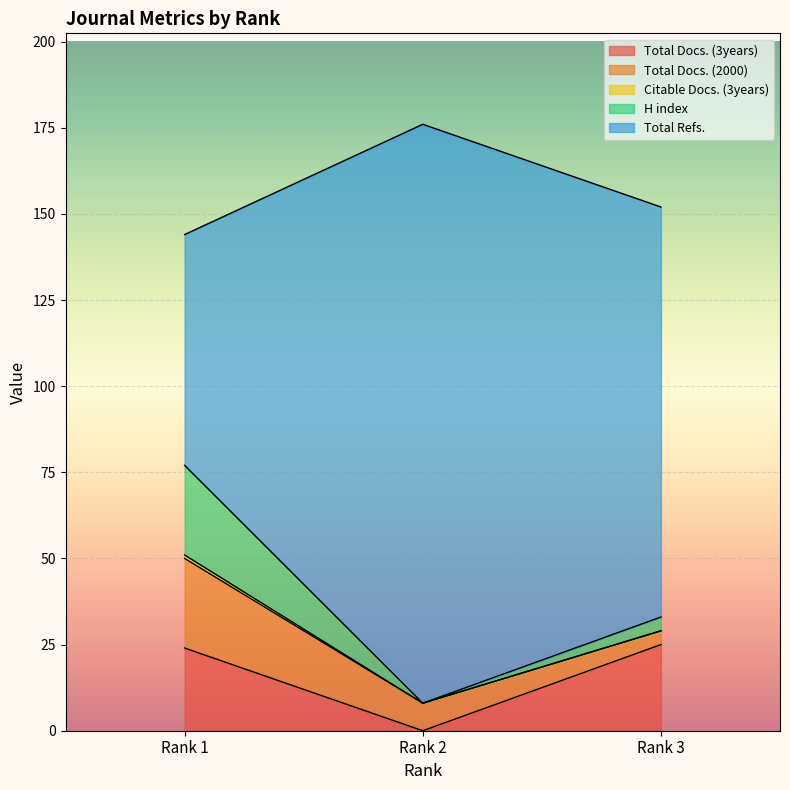

What is the average value of the Total Docs. (2000) series?

13